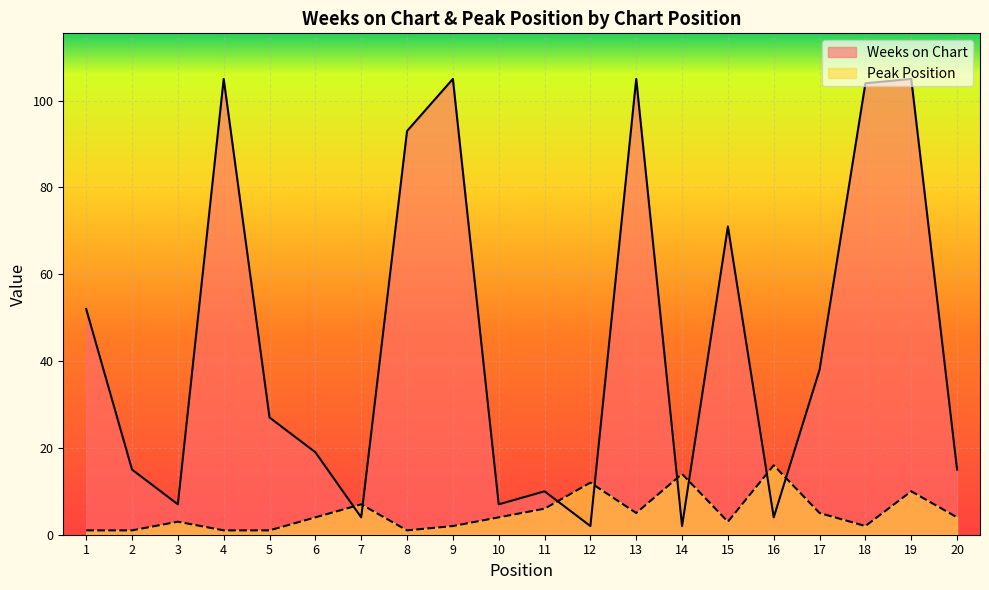

At which category is the sum across all series the highest?

19